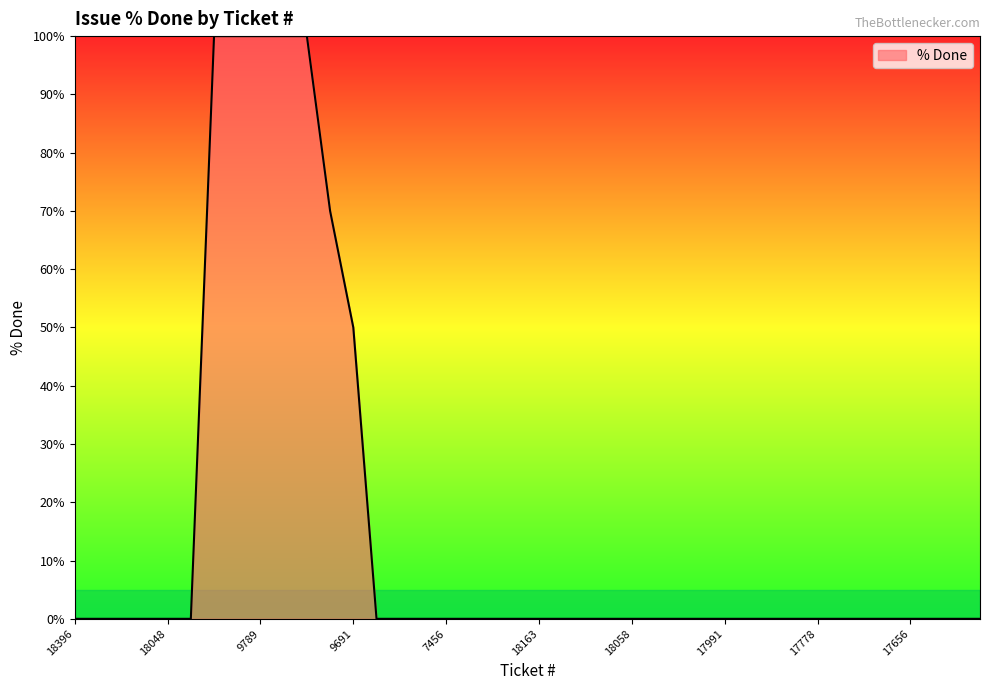

How many lines are shown in the chart?

1